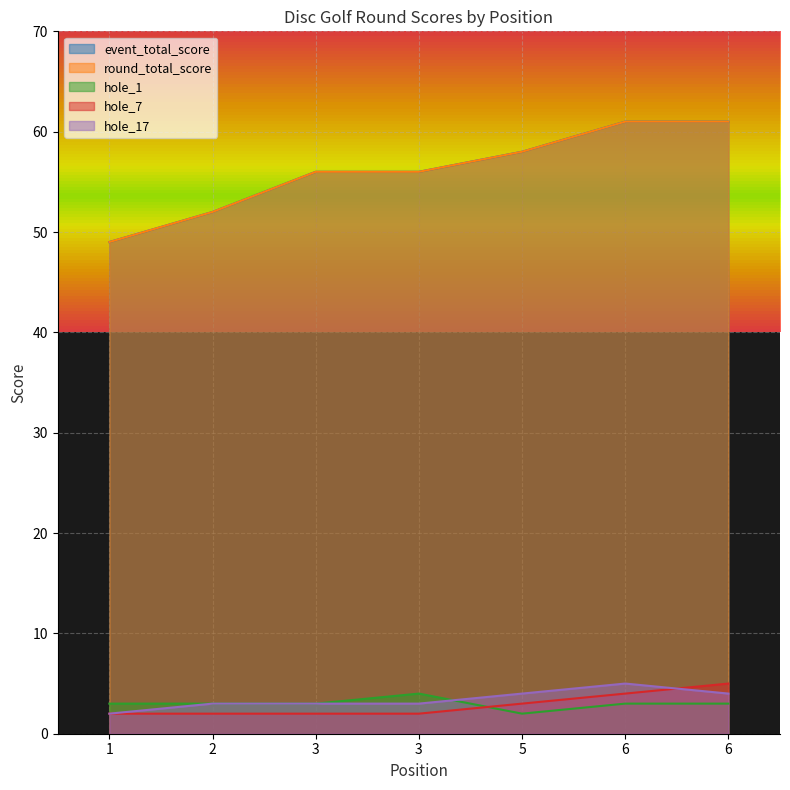

What is the value of the hole_7 point at the 2nd from the left?

2